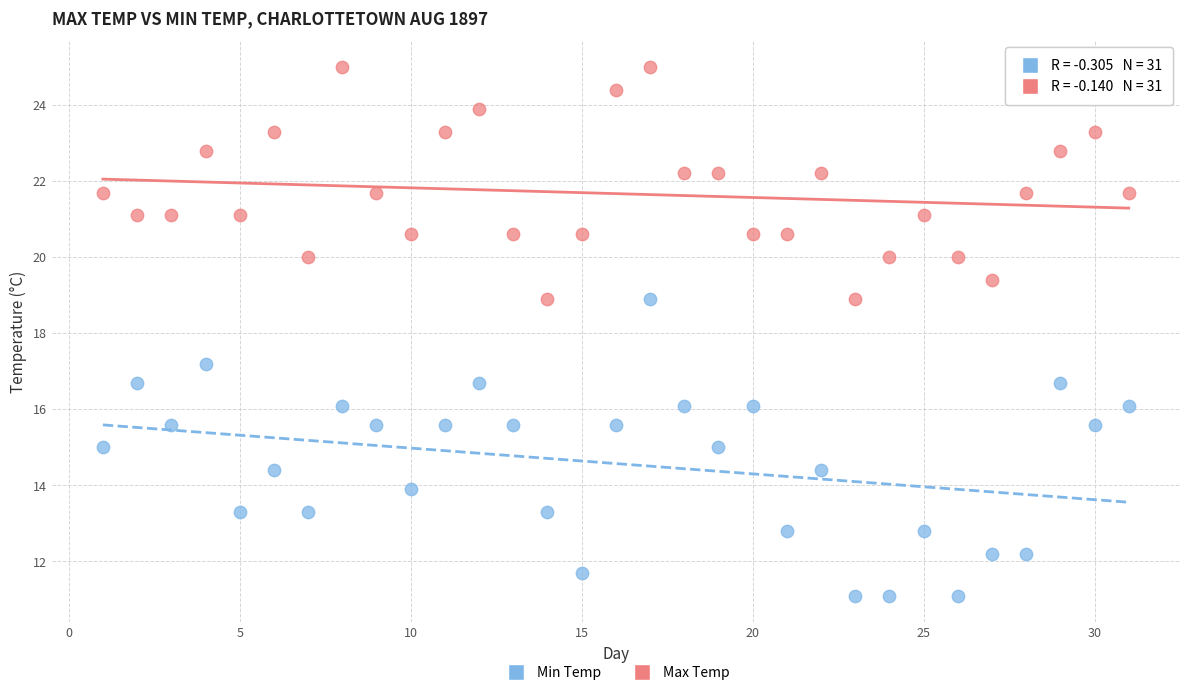

Across all data points, what is the range of Y values (max minus min)?

13.9